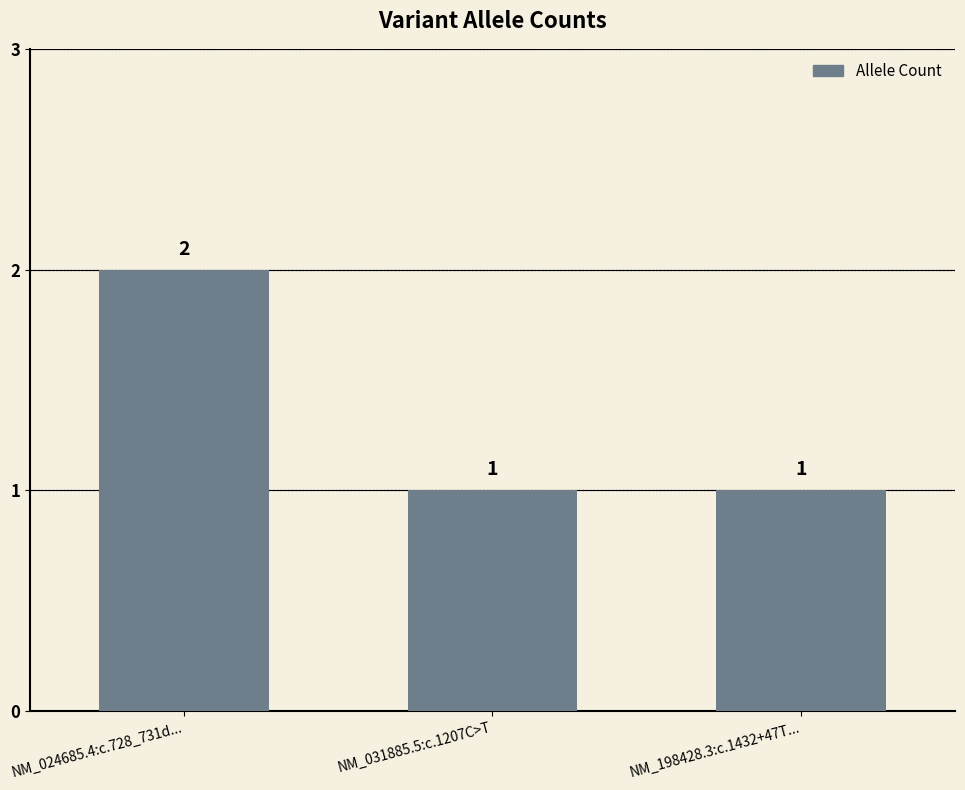

True or false: the data shows 1 at NM_024685.4:c.728_731d....

False